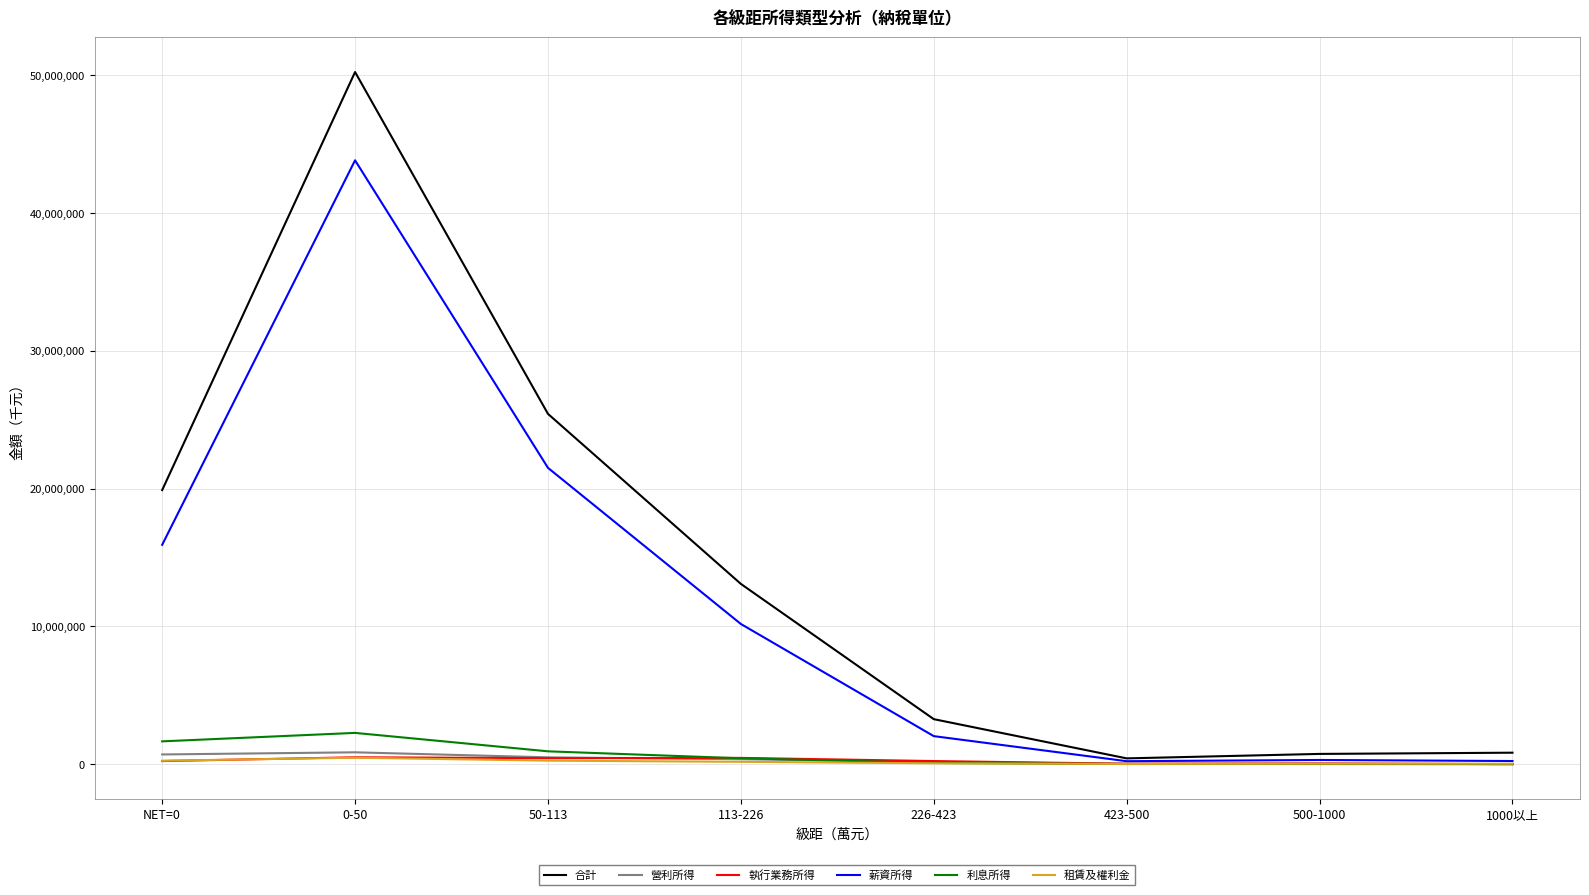

Which series has the widest spread of values?

合計